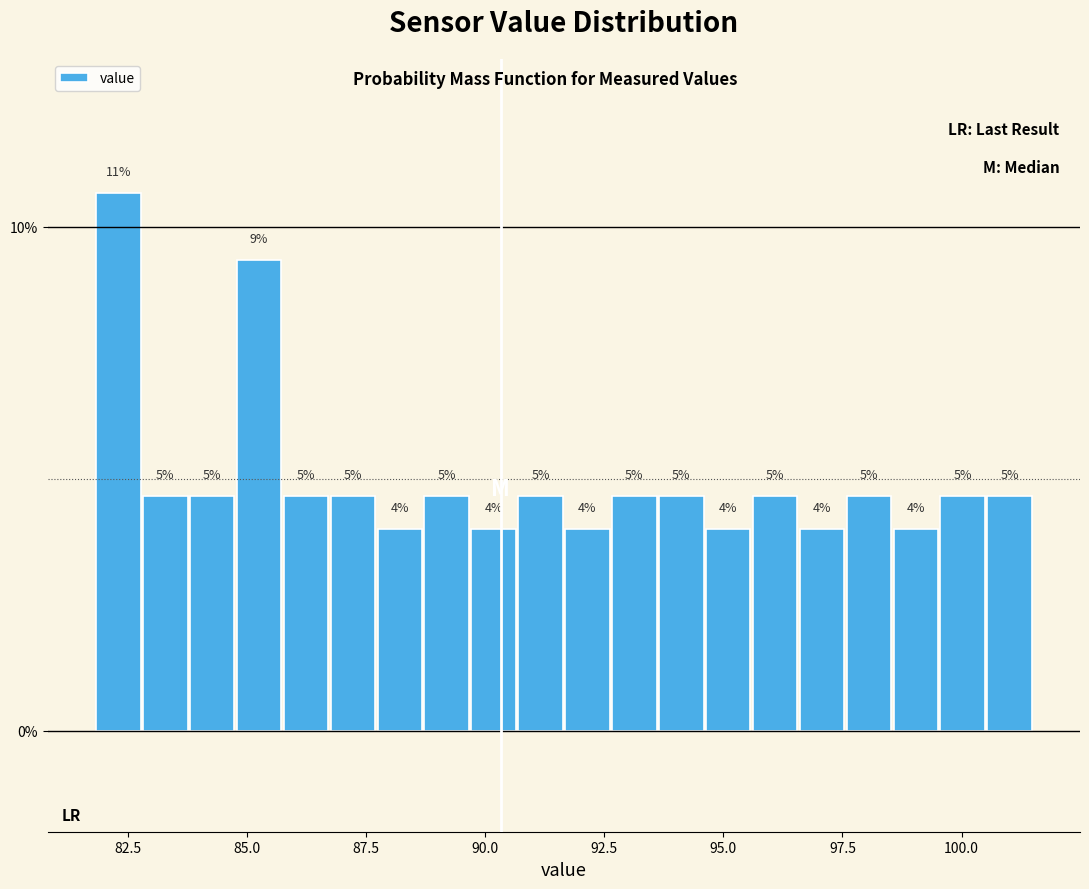

Around what value on the x-axis is the tallest bar? Give the approximate position of its centre, as read against the axis.

82.5